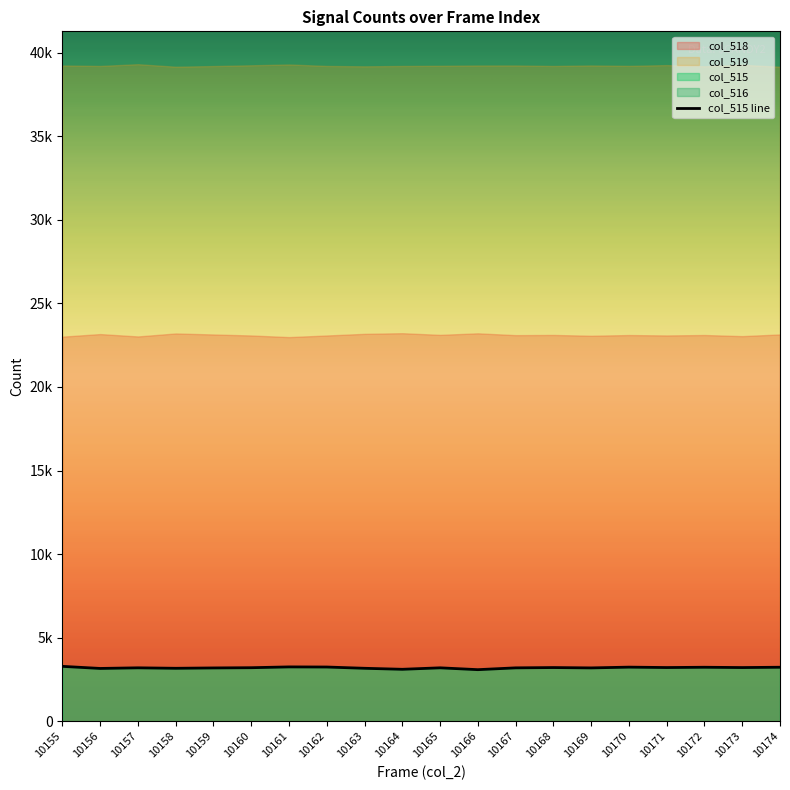

What is the sum of the values at 10161 and 10167?

6447